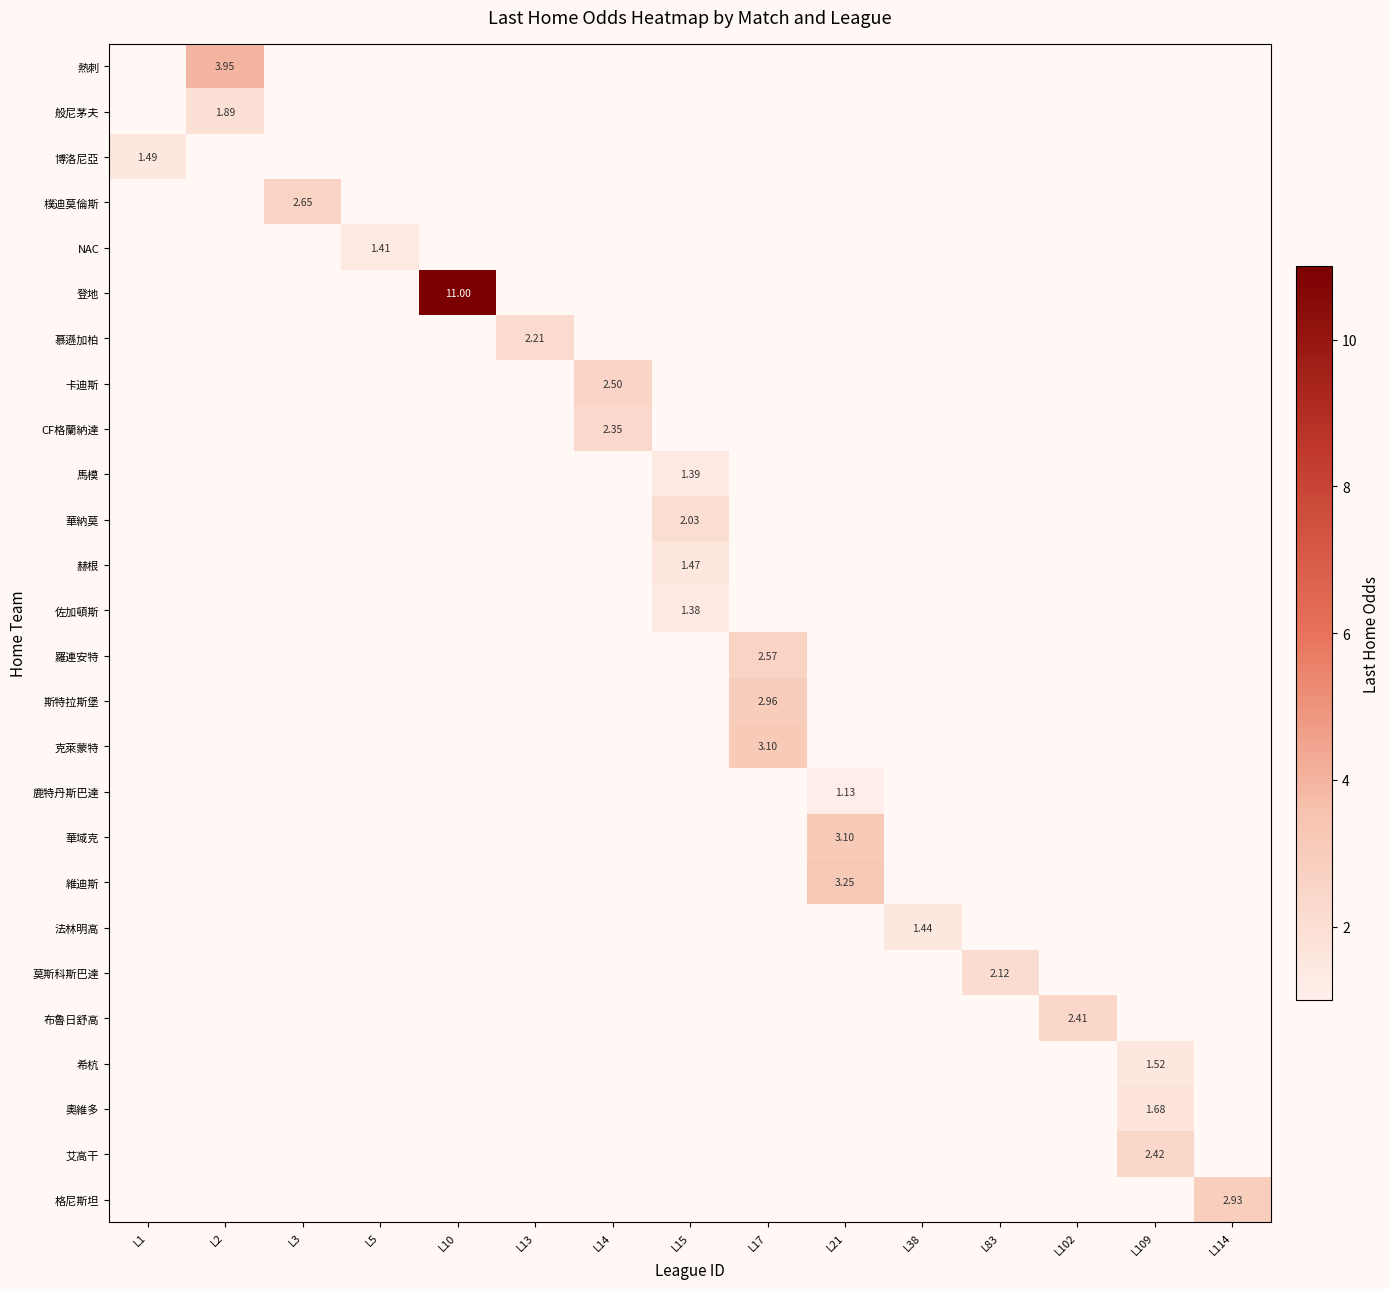

Between L5 and L83, which is larger?

L83